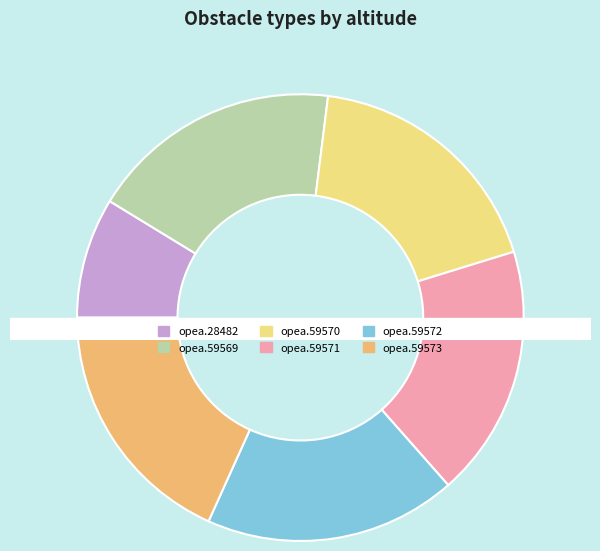

What percentage do opea.59571 and opea.59572 together represent?

36.5%